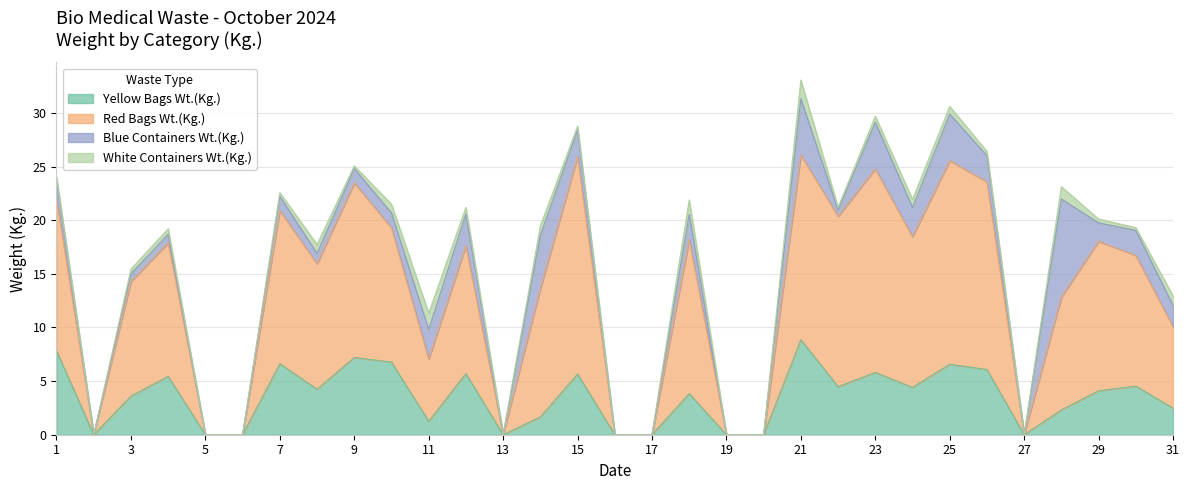

At which category is the sum across all series the highest?

21